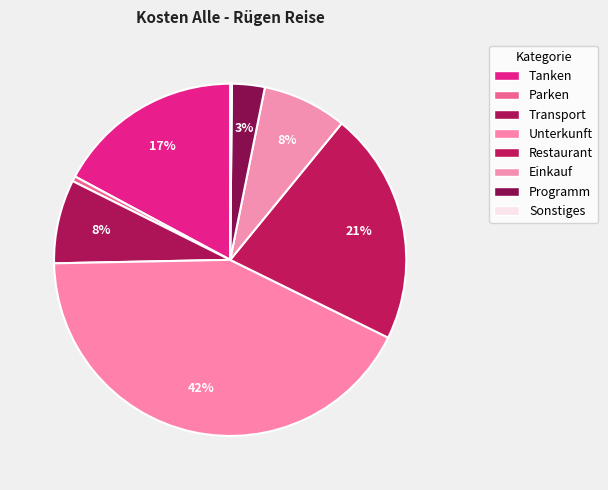

To the nearest percent, what is the combined percentage of Restaurant and Transport?

29%